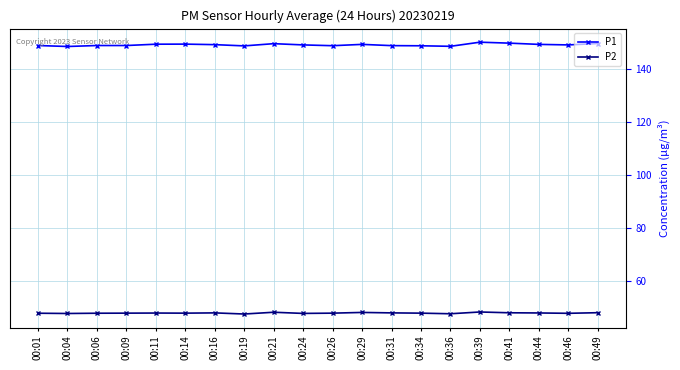

Is the value of P1 at 00:24 greater than the value of P2 at 00:04?

Yes